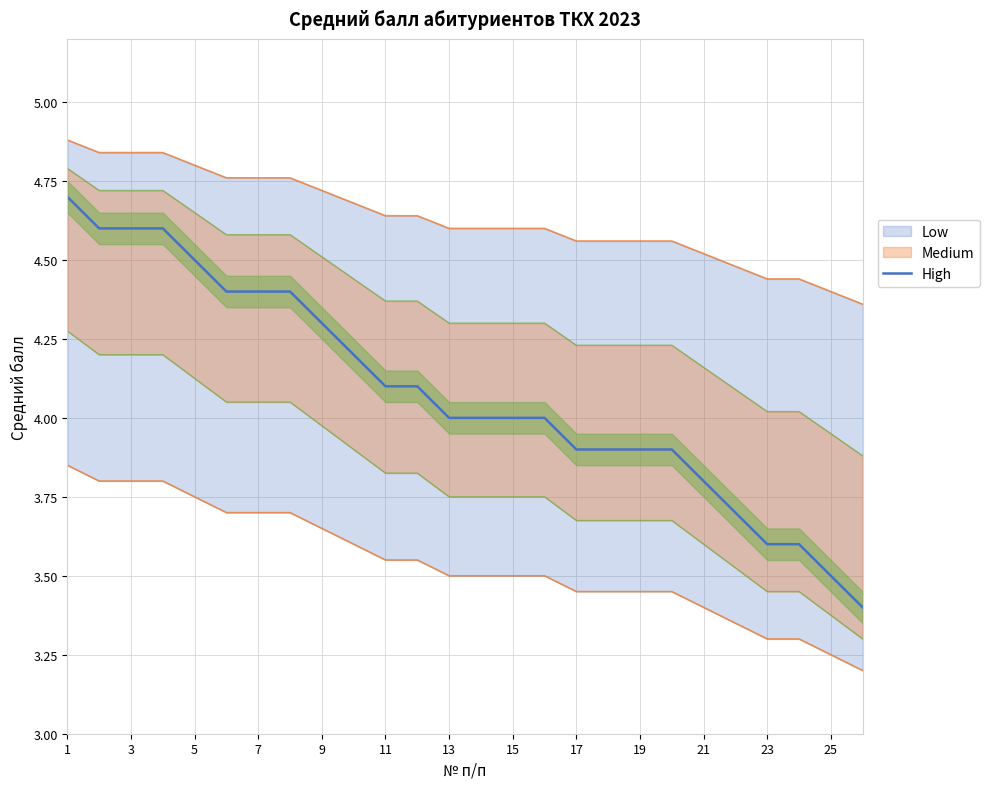

Reading right to left, list all the values displayed in this chart.

3.4	3.5	3.6	3.6	3.7	3.8	3.9	3.9	3.9	3.9	4.0	4.0	4.0	4.0	4.1	4.1	4.2	4.3	4.4	4.4	4.4	4.5	4.6	4.6	4.6	4.7